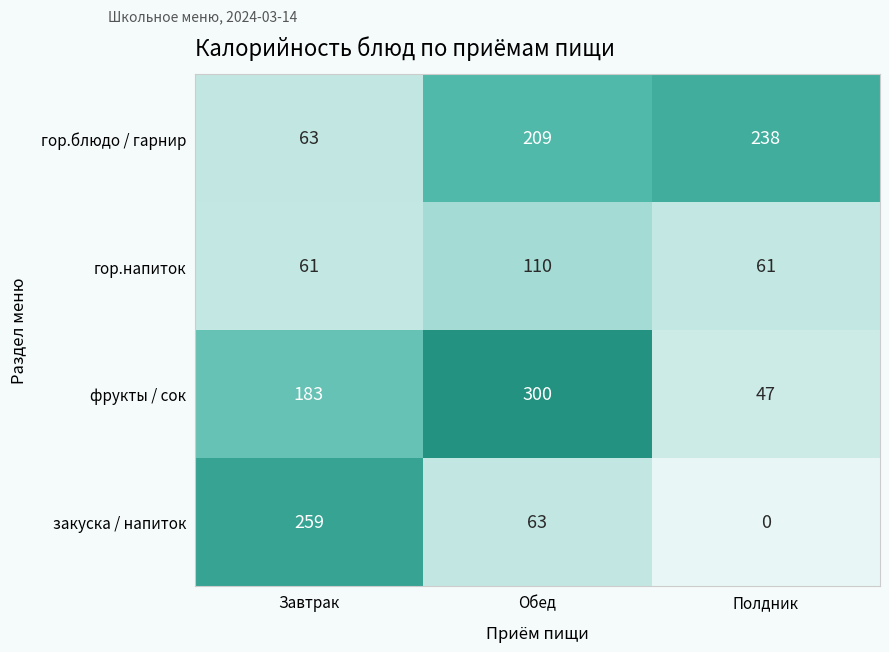

Reading left to right, transcribe all the data shown in this chart.

гор.блюдо / гарнир: 63	209	238
гор.напиток: 61	110	61
фрукты / сок: 183	300	47
закуска / напиток: 259	63	0